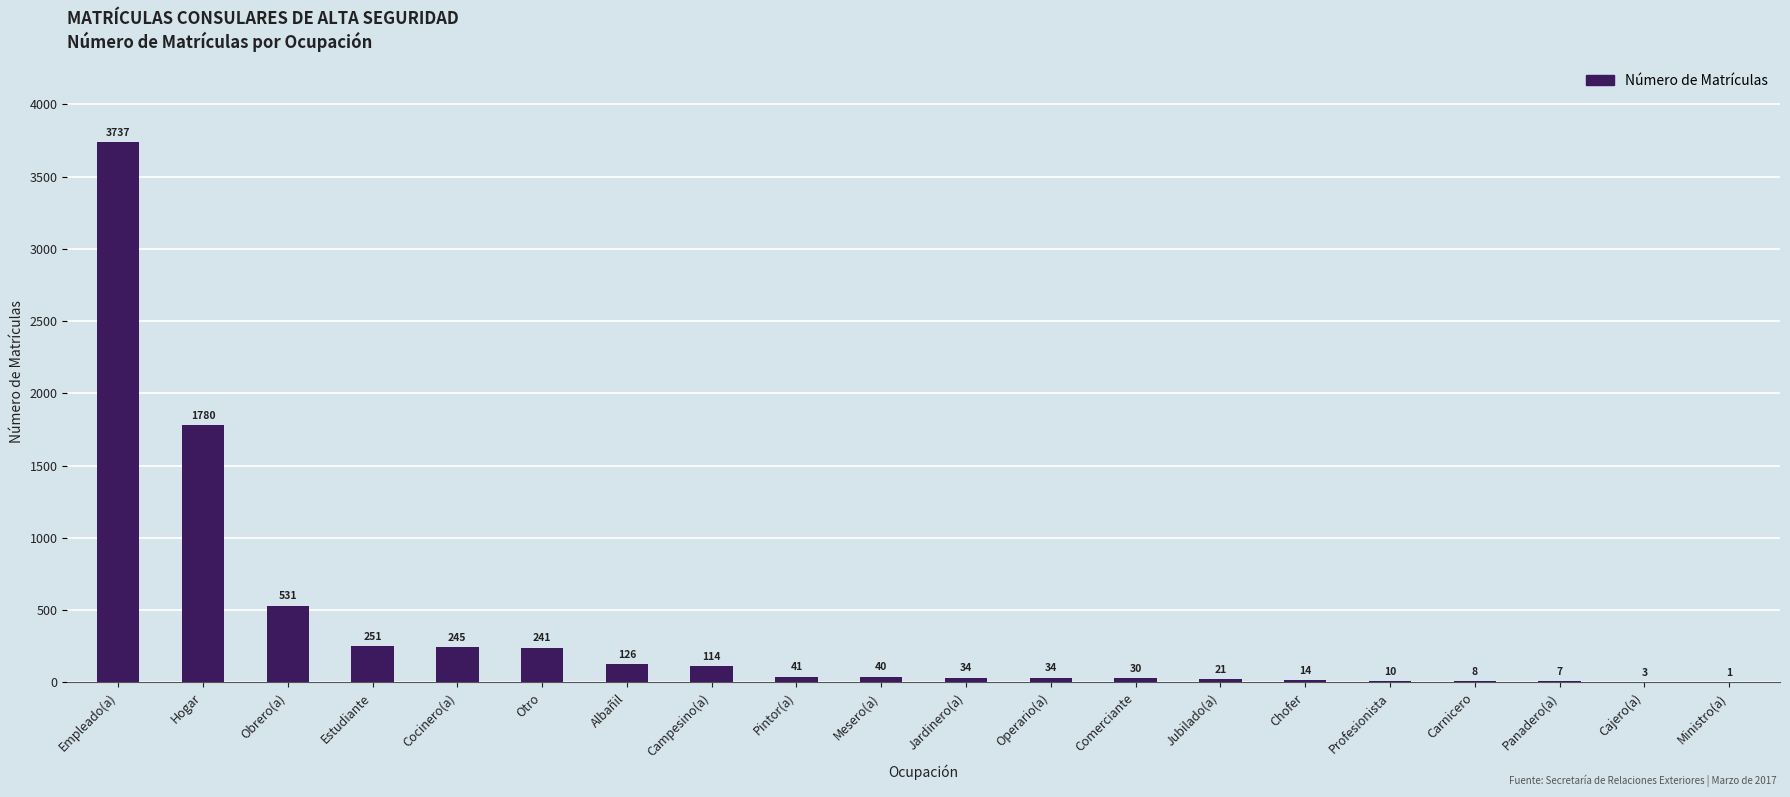

Does the chart contain stacked bars?

No